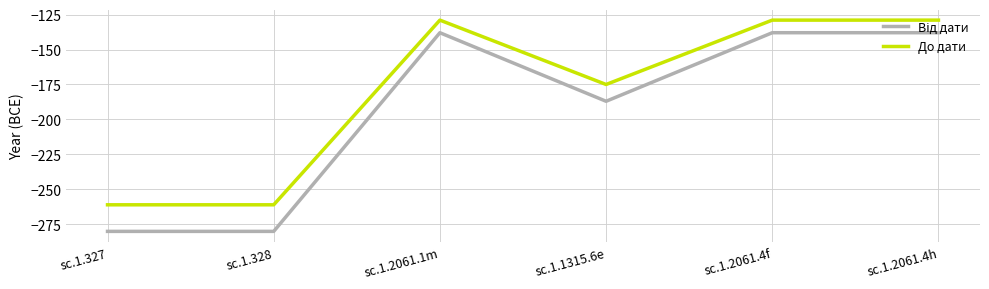

What is the minimum value shown in the chart?

-280